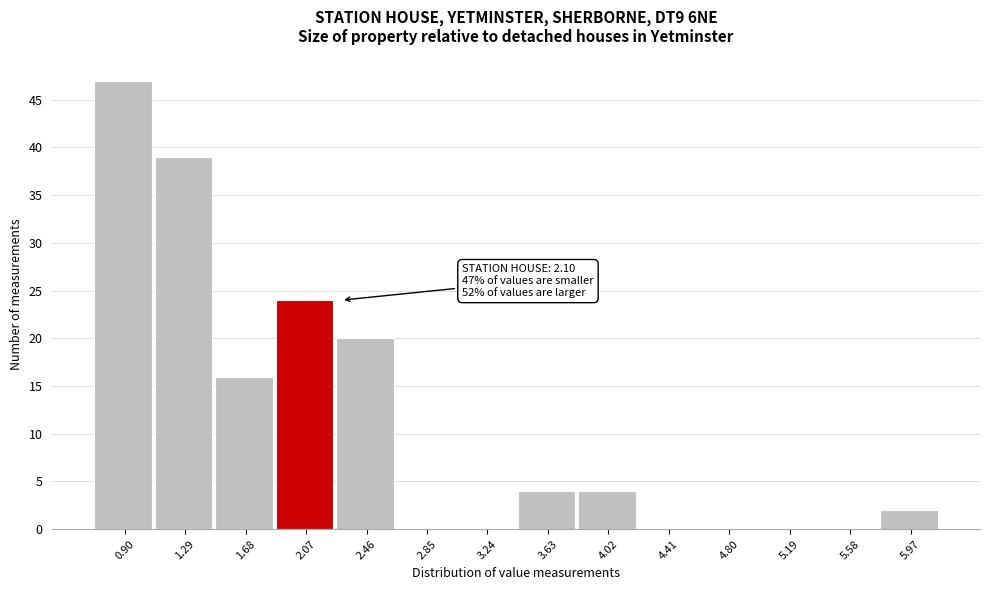

Over which range of the x-axis is the bar tallest?

0.70 to 1.10